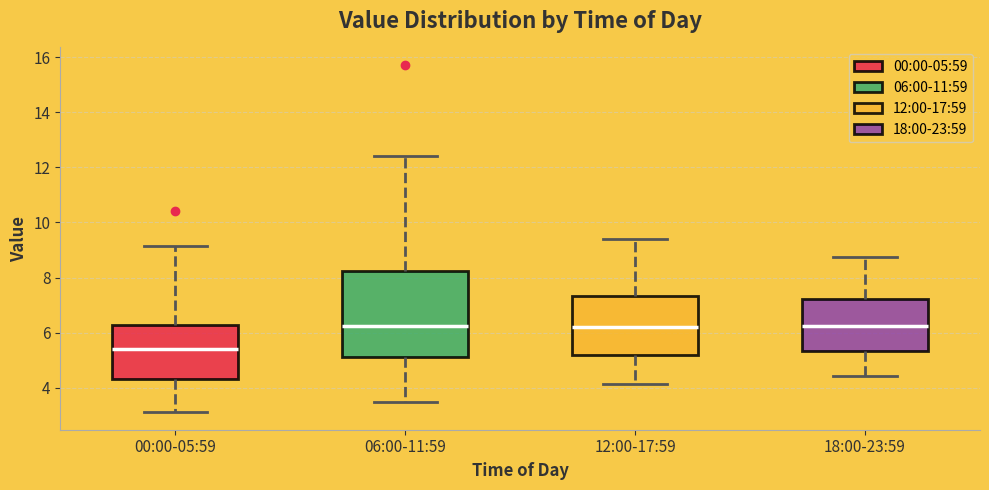

Where is the lower edge of the box for 18:00-23:59 on the y-axis? The values are not printed on the chart, so give them approximately, as read against the axis.

5.4